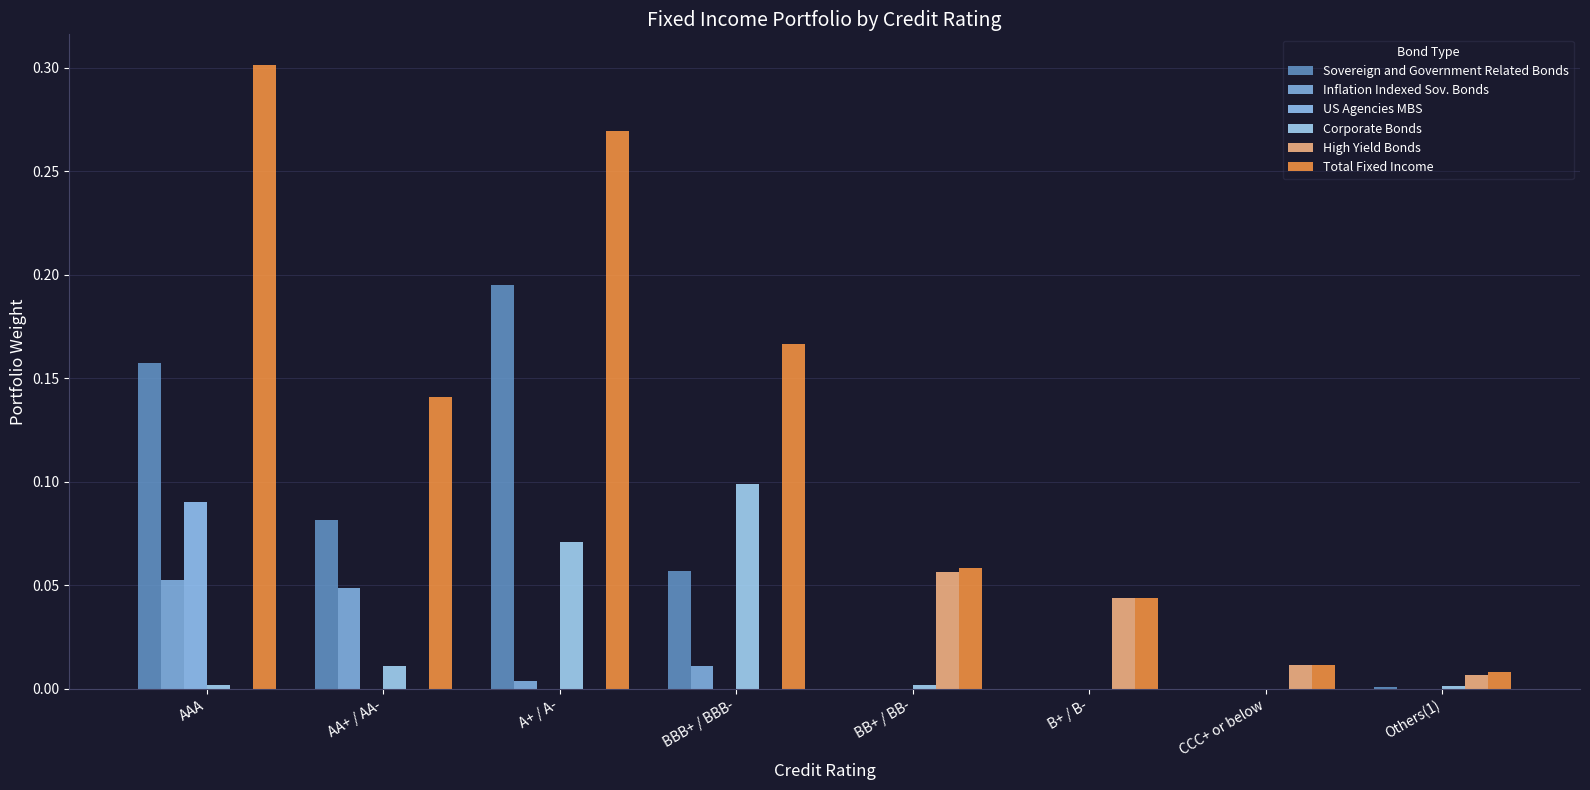

Reading right to left, list all the values displayed in this chart.

Sovereign and Government Related Bonds: Others(1)=0.0	CCC+ or below=0.0	B+ / B-=0.0	BB+ / BB-=0.0	BBB+ / BBB-=0.1	A+ / A-=0.2	AA+ / AA-=0.1	AAA=0.2
Inflation Indexed Sov. Bonds: Others(1)=0.0	CCC+ or below=0.0	B+ / B-=0.0	BB+ / BB-=0.0	BBB+ / BBB-=0.0	A+ / A-=0.0	AA+ / AA-=0.0	AAA=0.1
US Agencies MBS: Others(1)=0.0	CCC+ or below=0.0	B+ / B-=0.0	BB+ / BB-=0.0	BBB+ / BBB-=0.0	A+ / A-=0.0	AA+ / AA-=0.0	AAA=0.1
Corporate Bonds: Others(1)=0.0	CCC+ or below=0.0	B+ / B-=0.0	BB+ / BB-=0.0	BBB+ / BBB-=0.1	A+ / A-=0.1	AA+ / AA-=0.0	AAA=0.0
High Yield Bonds: Others(1)=0.0	CCC+ or below=0.0	B+ / B-=0.0	BB+ / BB-=0.1	BBB+ / BBB-=0.0	A+ / A-=0.0	AA+ / AA-=0.0	AAA=0.0
Total Fixed Income: Others(1)=0.0	CCC+ or below=0.0	B+ / B-=0.0	BB+ / BB-=0.1	BBB+ / BBB-=0.2	A+ / A-=0.3	AA+ / AA-=0.1	AAA=0.3